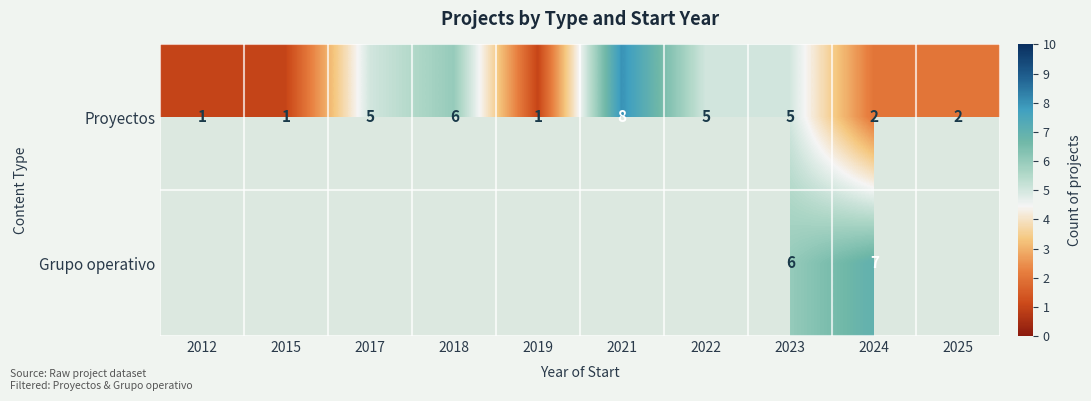

What is the total value across all series at 2023?

11